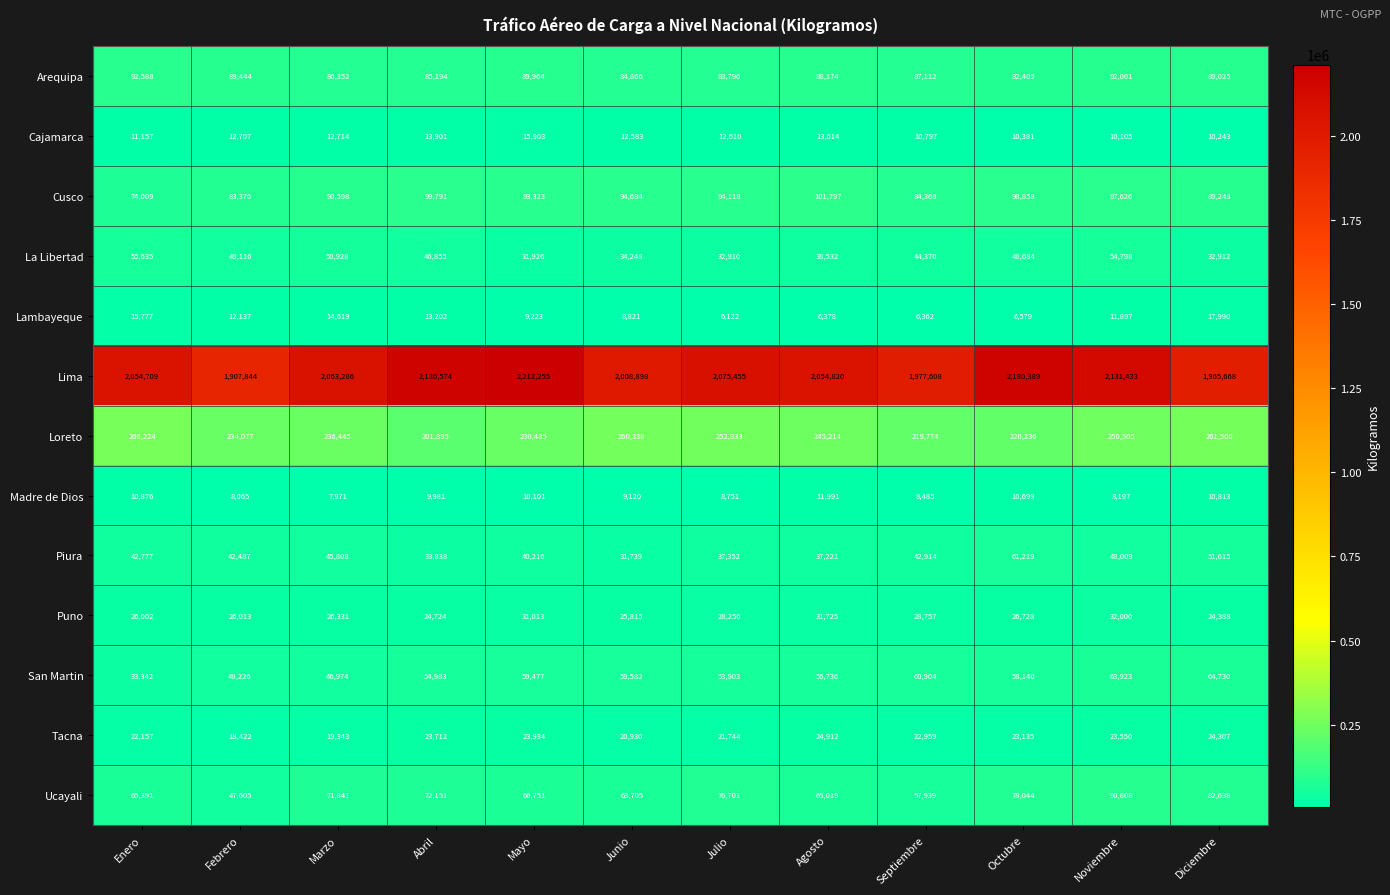

At which category is the sum across all series the highest?

Noviembre